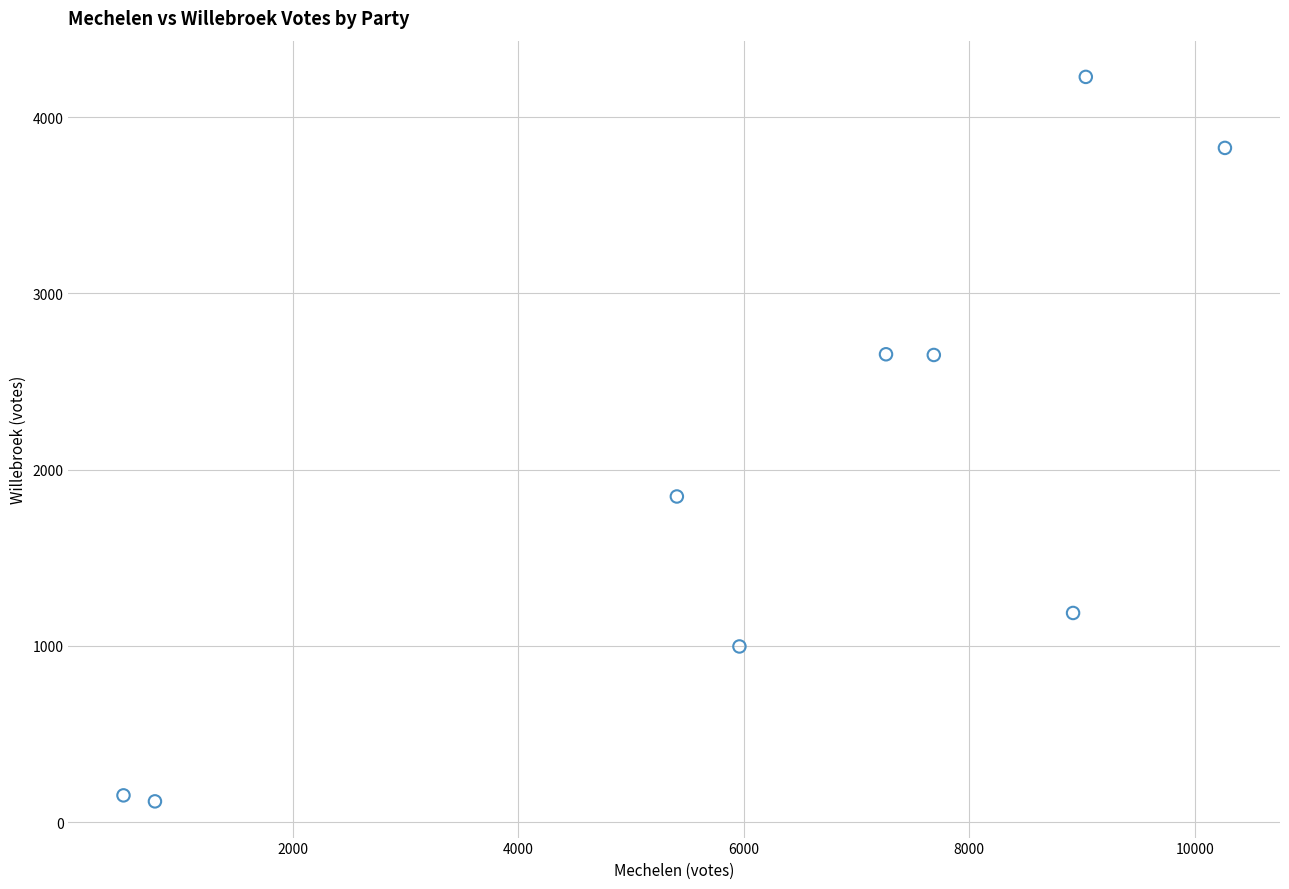

What is the range of X values (max minus min)?

9769